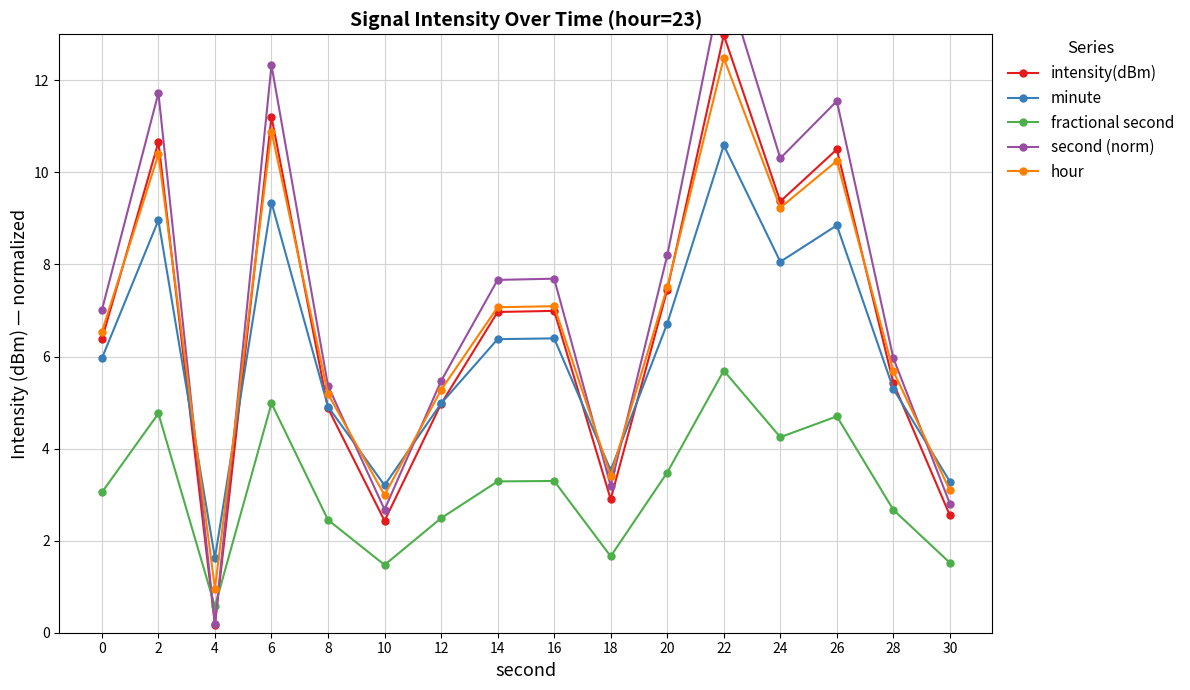

Which category has the lowest value across all series?

4